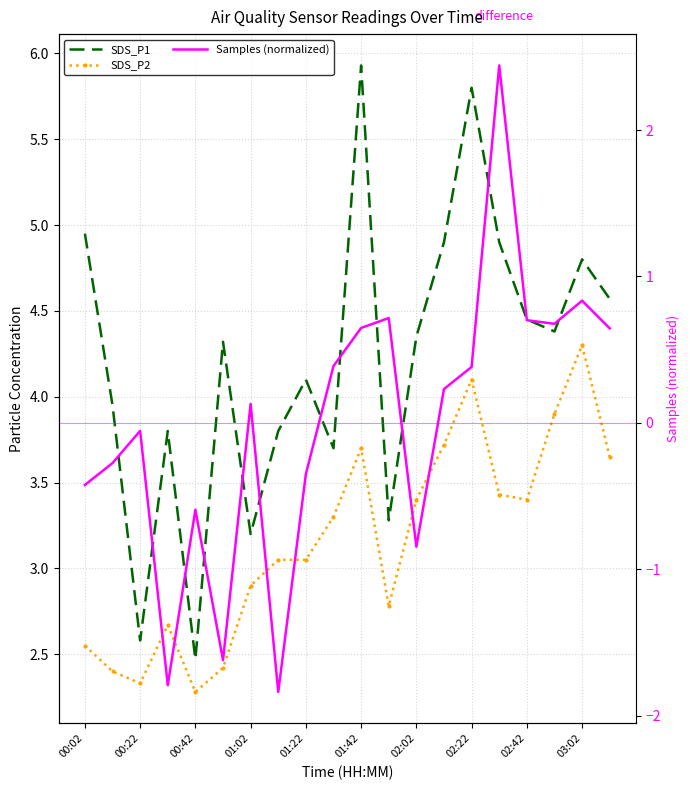

Is this an area chart (filled region under the line)?

No